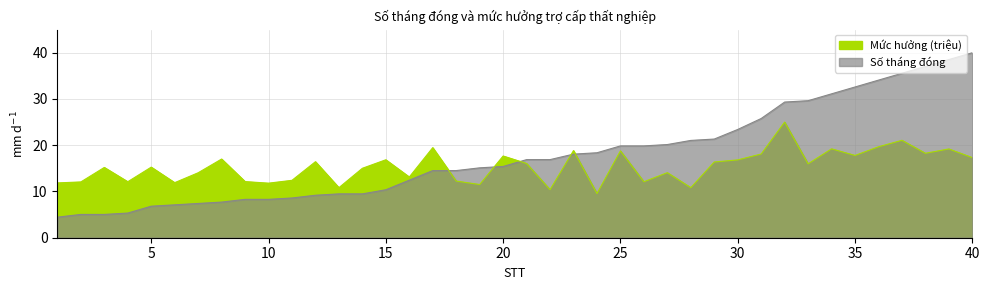

Count the number of categories in the chart.

40